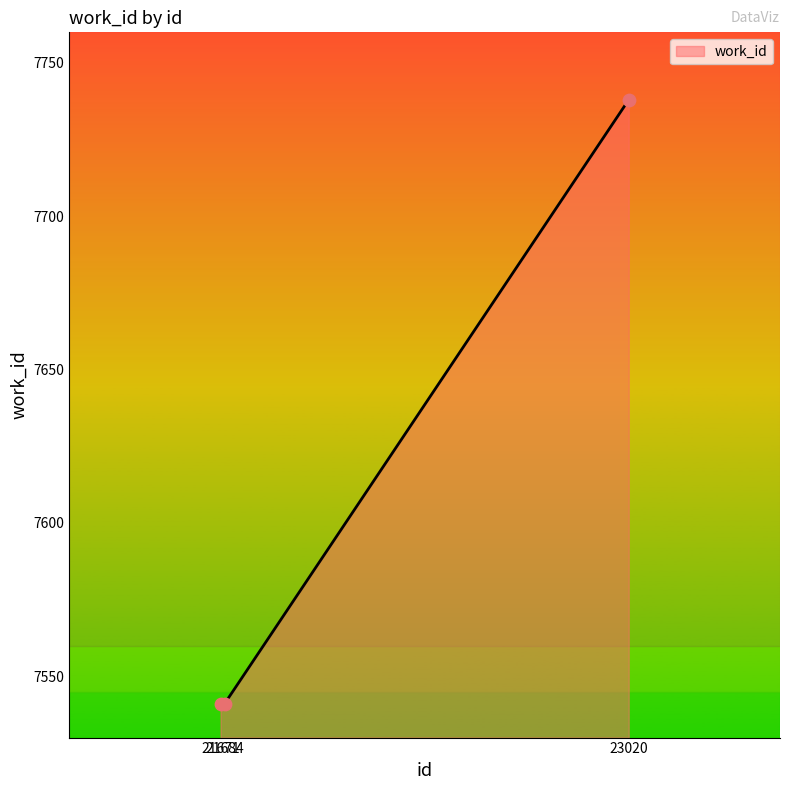

What is the change in value from 21671 to 23020?

+197